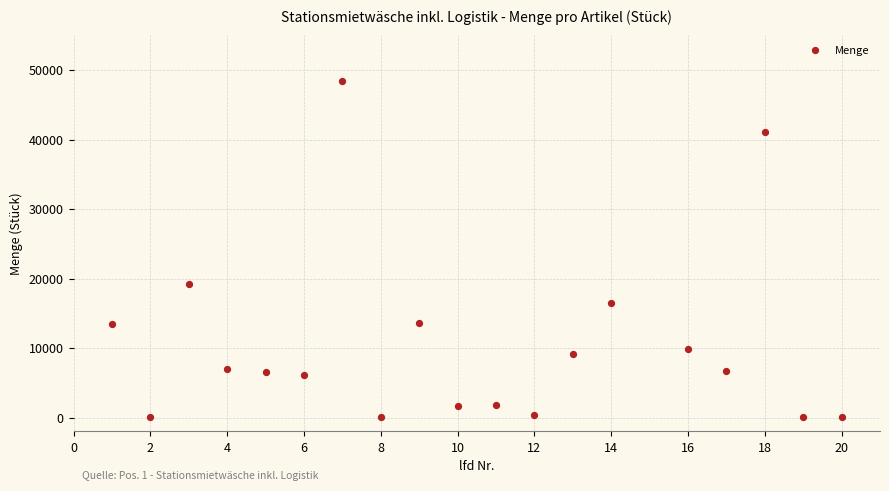

What Y value in the scatter plot is closest to 24238?

19223